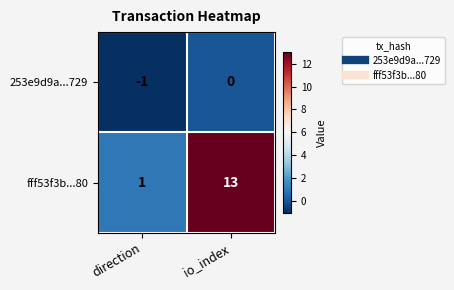

Reading right to left, extract all data points from this chart.

253e9d9a...729: 0	-1
fff53f3b...80: 13	1